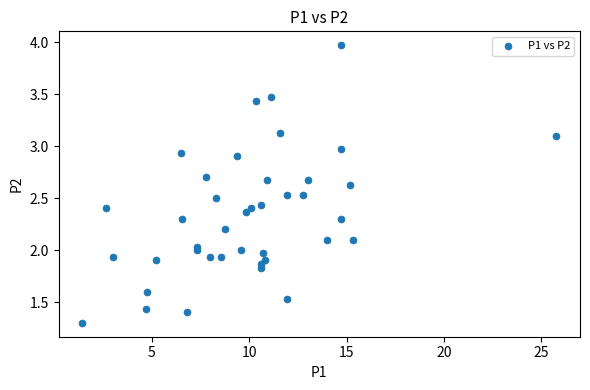

What is the range of X values (max minus min)?

24.3